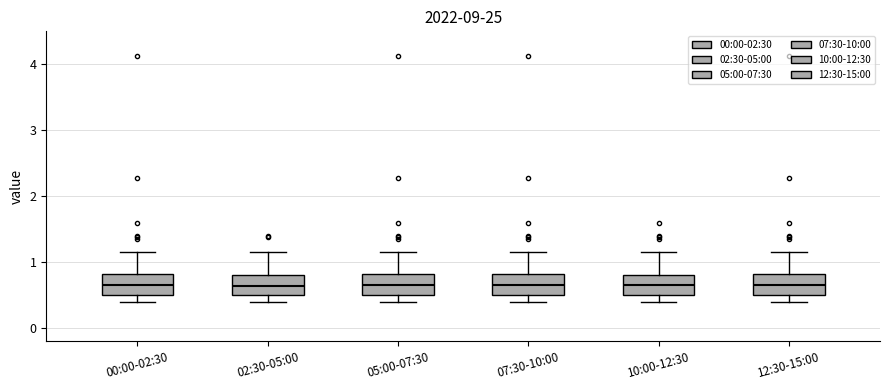

Where is the lower edge of the box for 00:00-02:30 on the y-axis? The values are not printed on the chart, so give them approximately, as read against the axis.

0.5